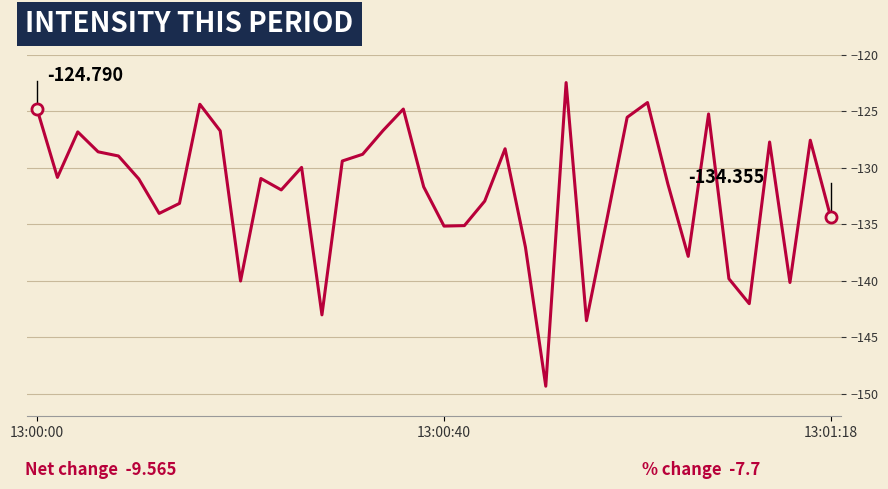

How many lines are shown in the chart?

1